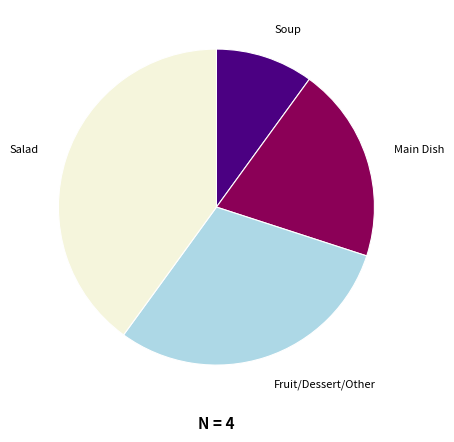

Is there a majority slice in this chart?

No